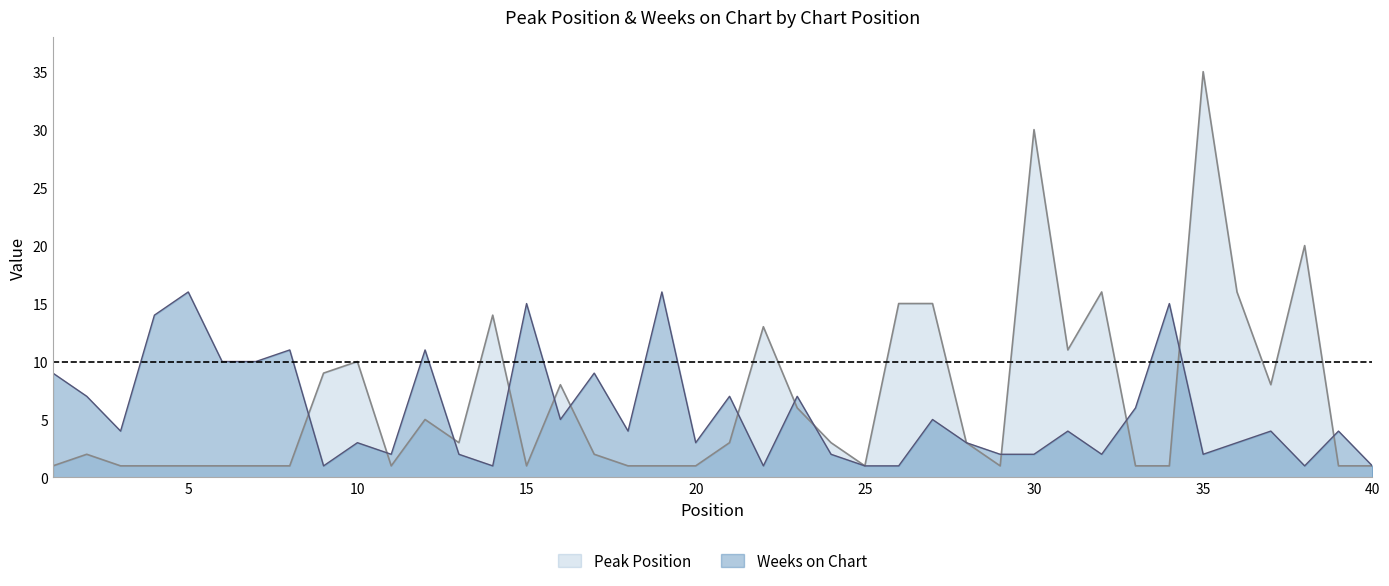

Reading left to right, transcribe all the data shown in this chart.

Peak Position: 1=1	2=2	3=1	4=1	5=1	6=1	7=1	8=1	9=9	10=10	11=1	12=5	13=3	14=14	15=1	16=8	17=2	18=1	19=1	20=1	21=3	22=13	23=6	24=3	25=1	26=15	27=15	28=3	29=1	30=30	31=11	32=16	33=1	34=1	35=35	36=16	37=8	38=20	39=1	40=1
Weeks on Chart: 1=9	2=7	3=4	4=14	5=16	6=10	7=10	8=11	9=1	10=3	11=2	12=11	13=2	14=1	15=15	16=5	17=9	18=4	19=16	20=3	21=7	22=1	23=7	24=2	25=1	26=1	27=5	28=3	29=2	30=2	31=4	32=2	33=6	34=15	35=2	36=3	37=4	38=1	39=4	40=1